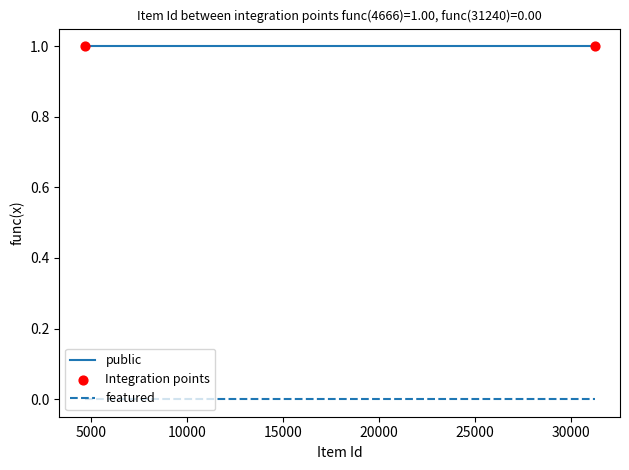

Rank the series by their maximum value, from highest to lowest.

public, featured